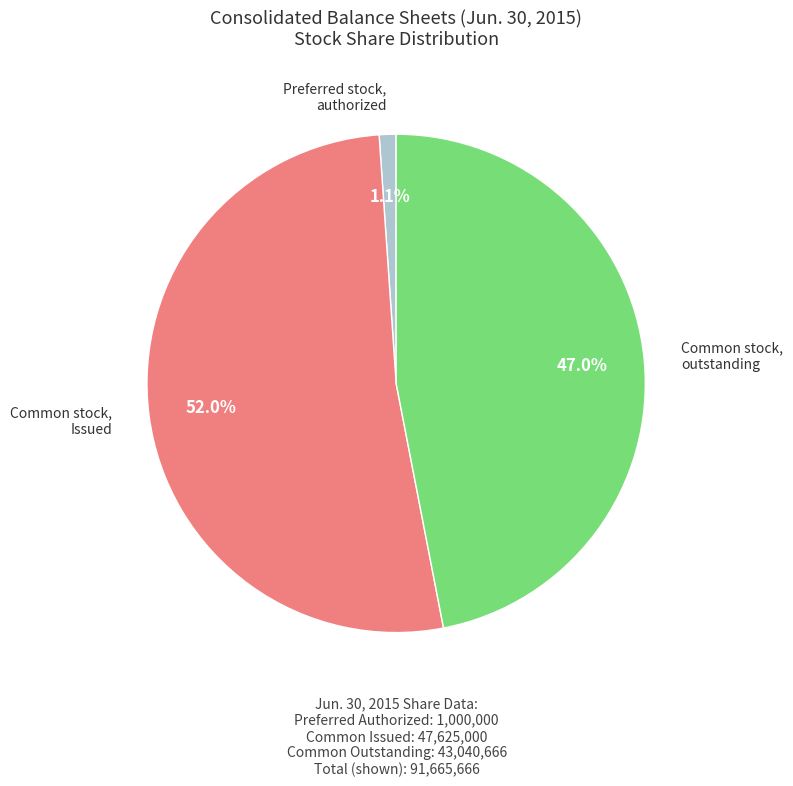

How many slices are in this pie chart?

3